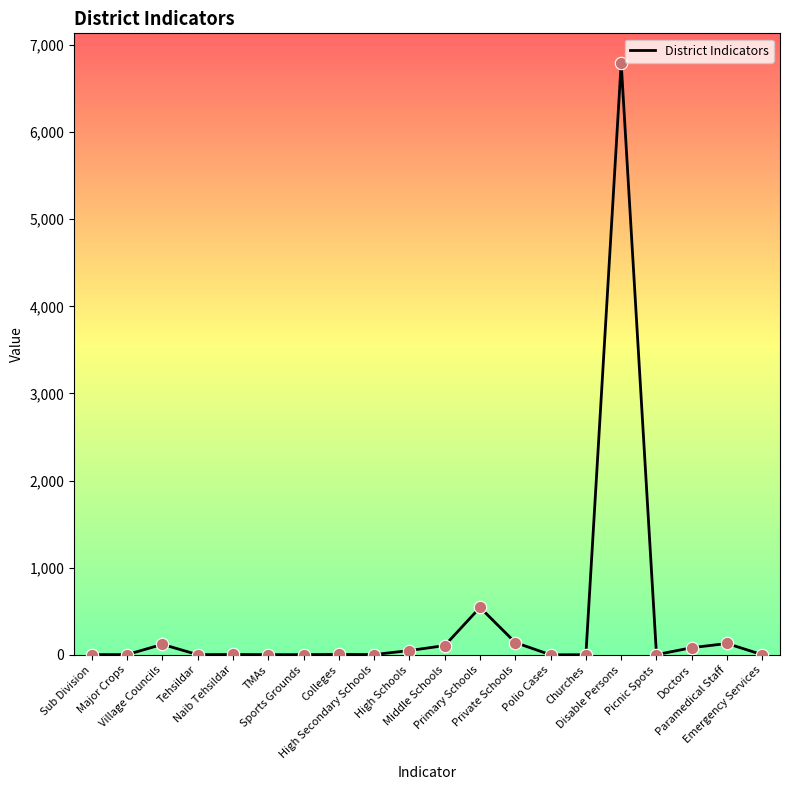

What is the maximum value shown in the chart?

6795